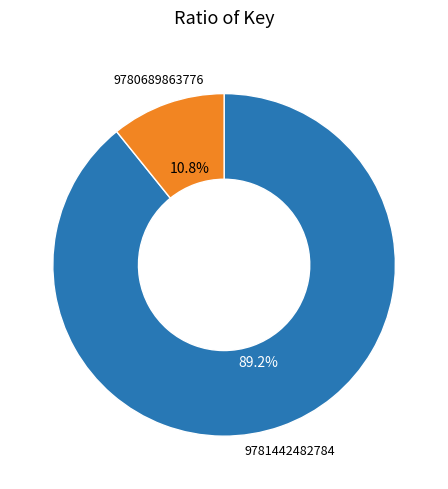

What is the ratio of the value at 9780689863776 to the value at 9781442482784?

0.1